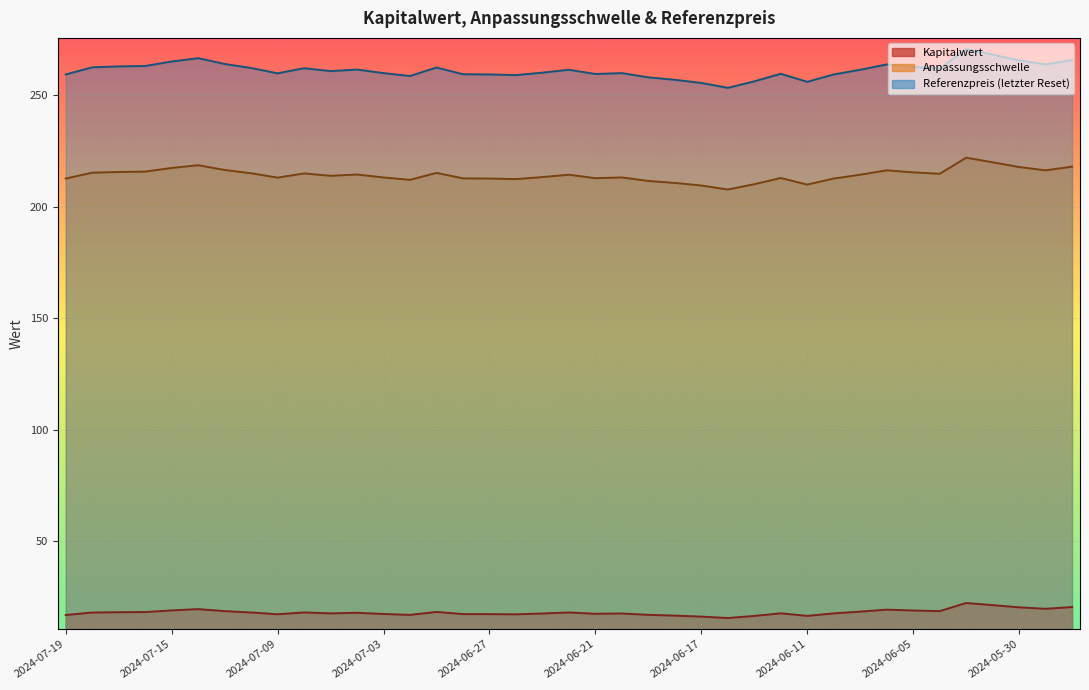

What is the label of the 25th point from the left?

2024-06-17